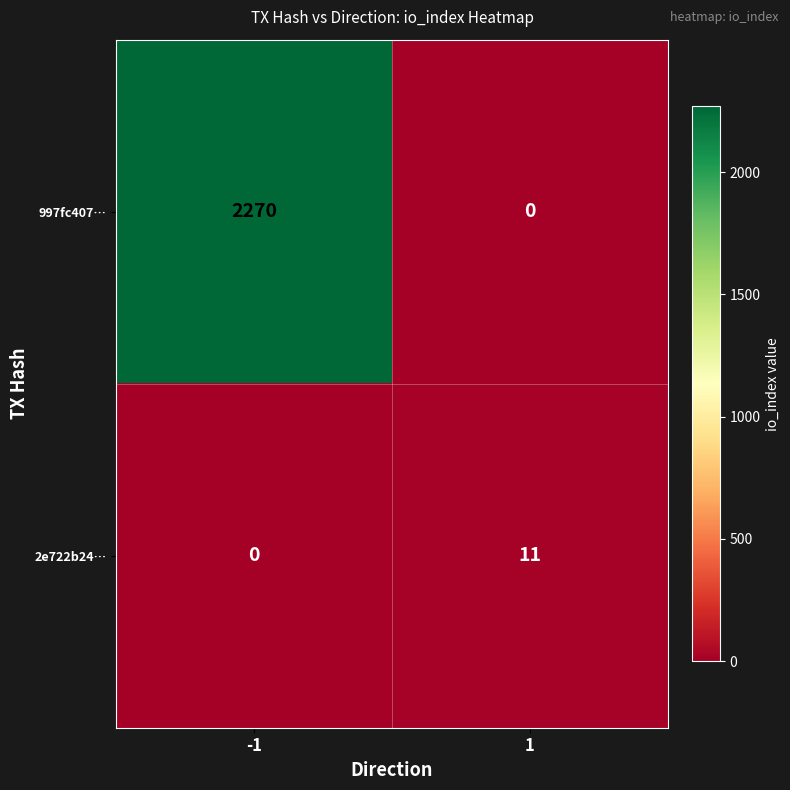

At how many categories does at least one series exceed 1993?

1